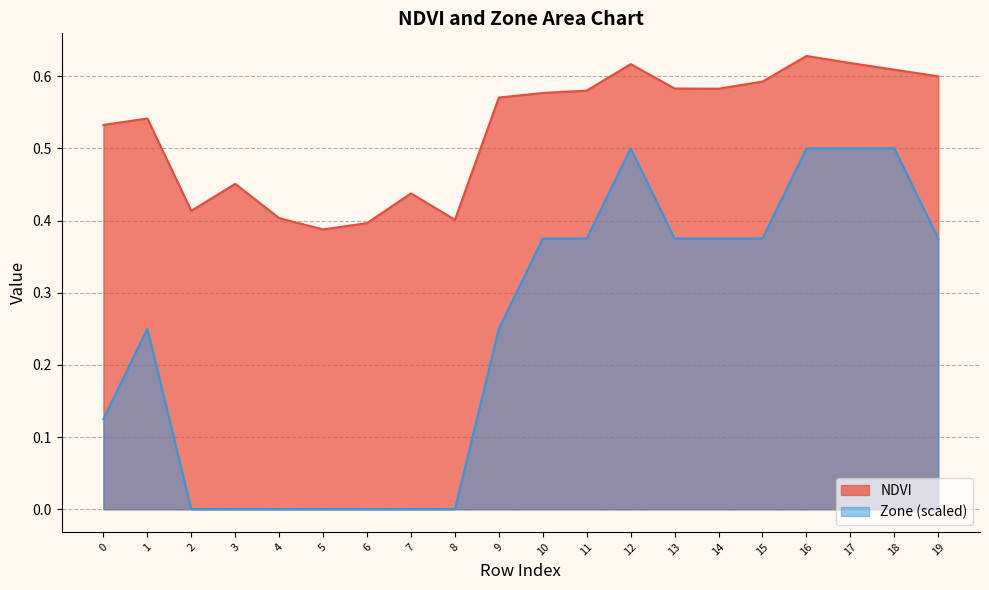

True or false: Zone and NDVI cross at least once.

False